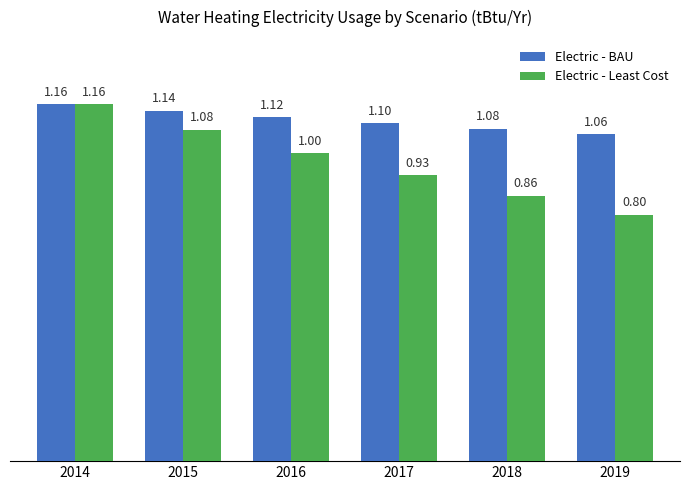

Which series has the widest spread of values?

Electric - Least Cost